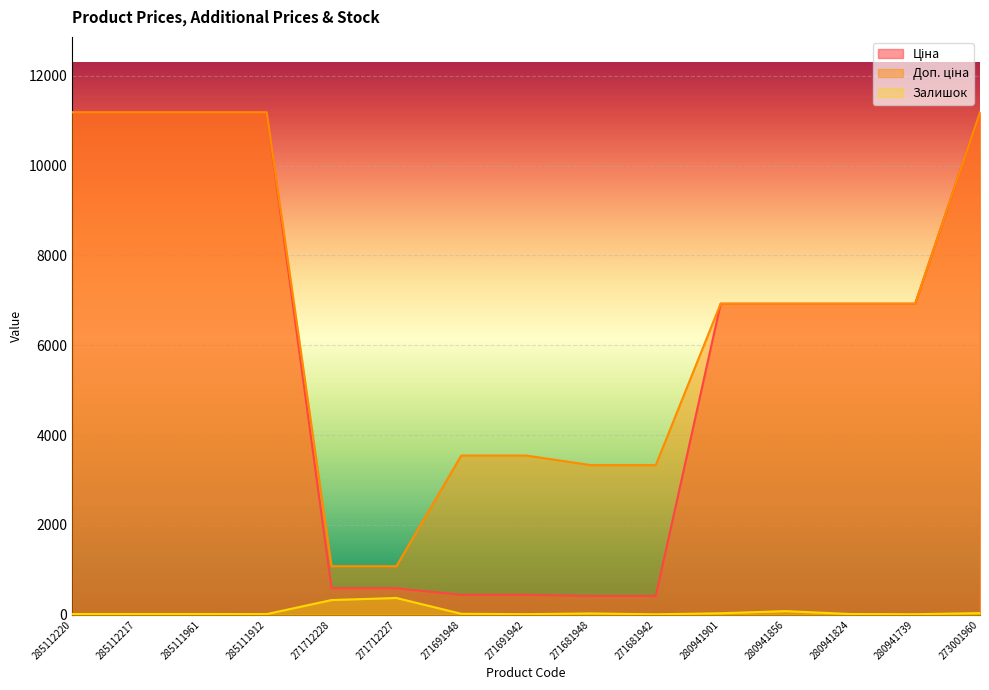

Between 285112217 and 271712228, which series saw the biggest shift?

Ціна